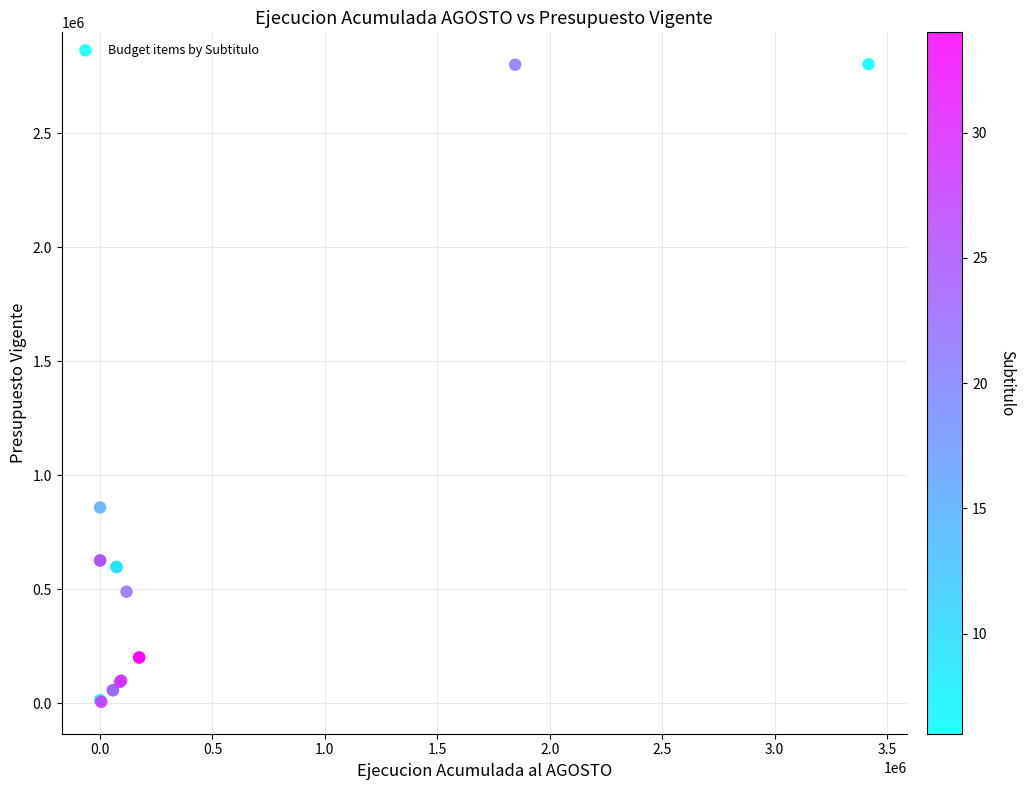

What Y value in the scatter plot is closest to 1404580?

858526